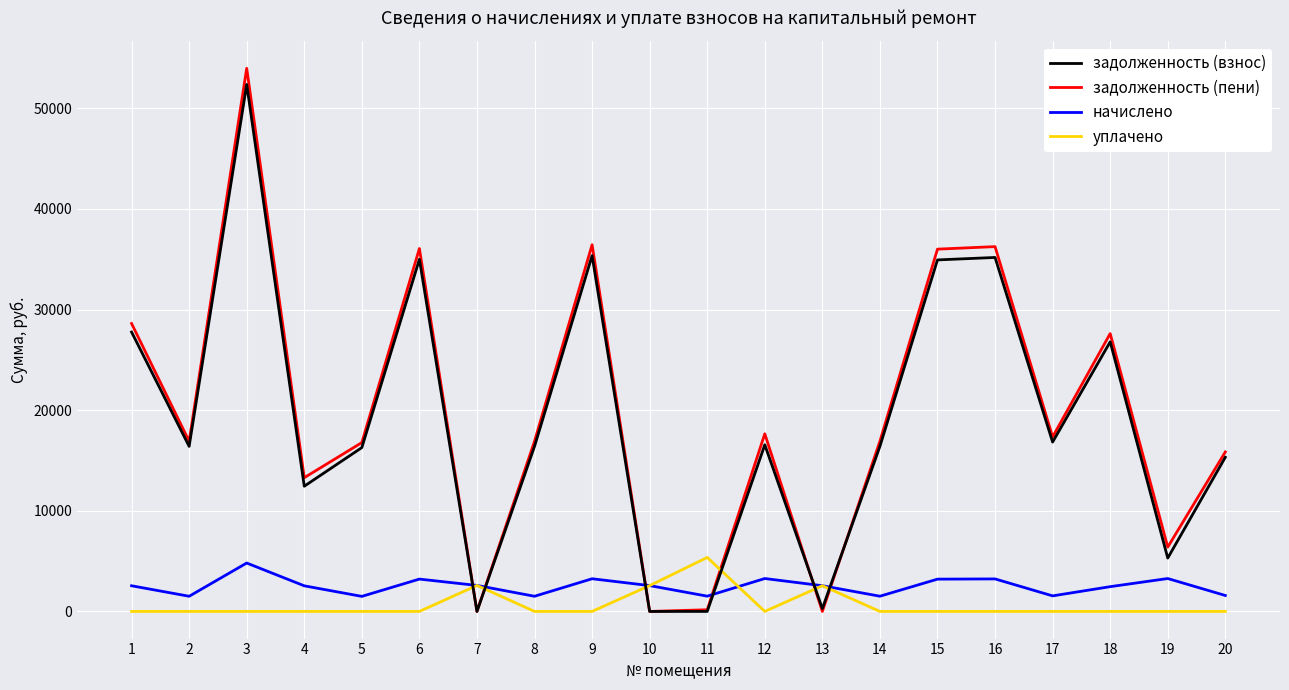

The value of начислено at 2 is 1506.6. True or false?

True